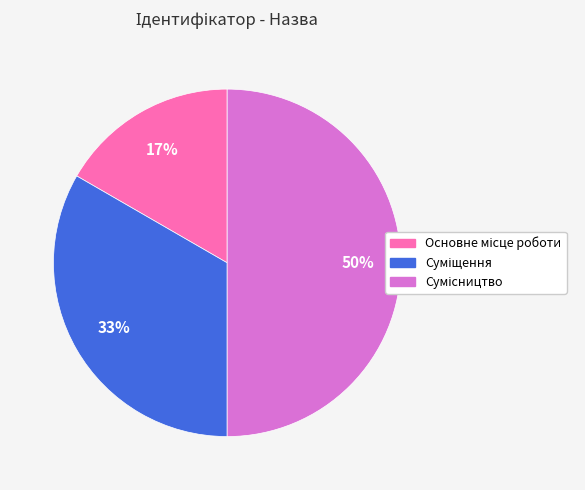

To the nearest percent, what is the average slice percentage?

33%